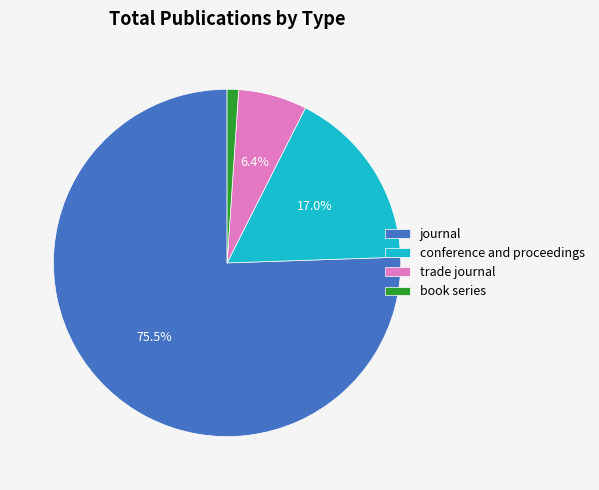

Which has a higher value, book series or conference and proceedings?

conference and proceedings